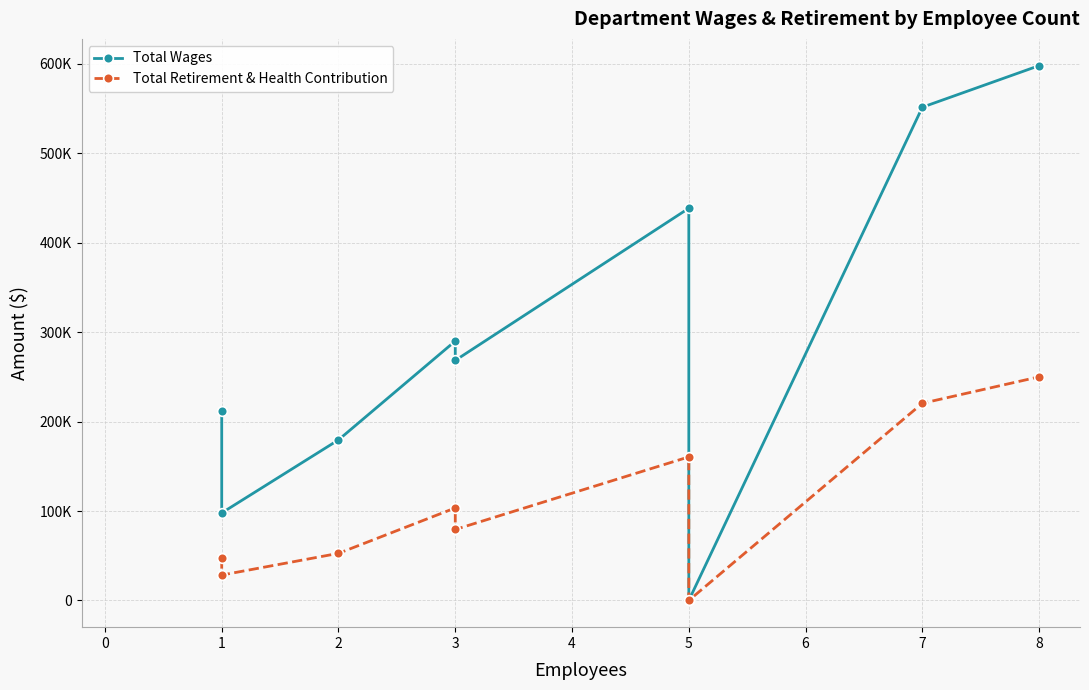

How many series are shown in this chart?

2